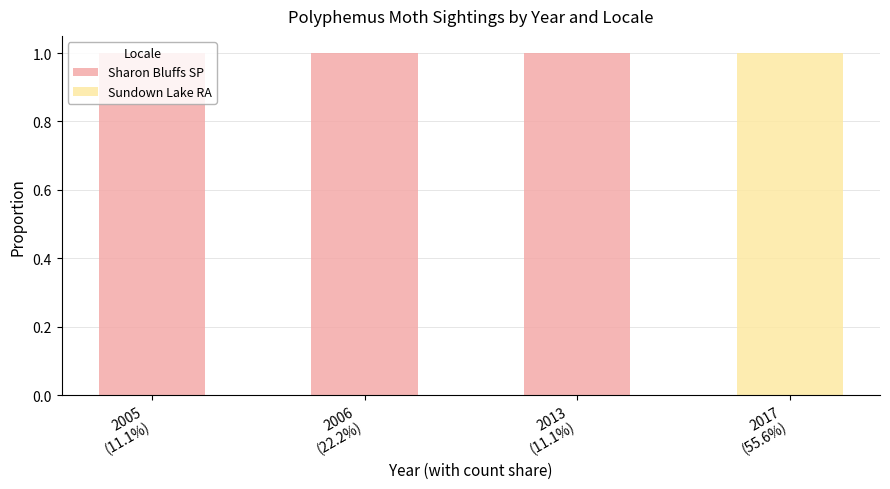

What is the sum of all Sharon Bluffs SP values?

3